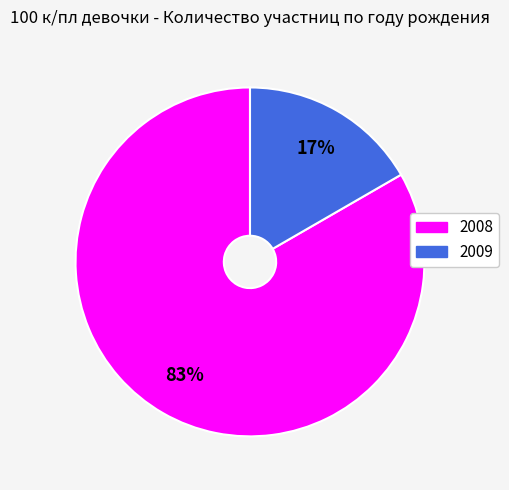

To the nearest percent, what portion does 2009 represent?

17%